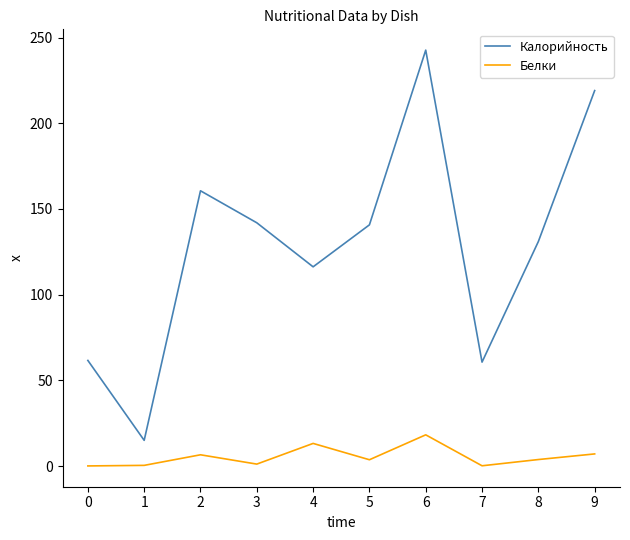

True or false: Калорийность and Белки cross at least once.

False